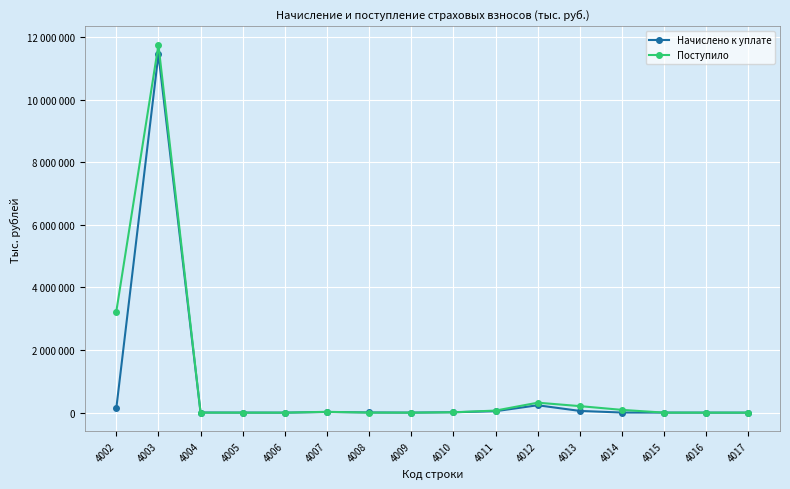

What are all the series names shown in the legend?

Начислено к уплате, Поступило